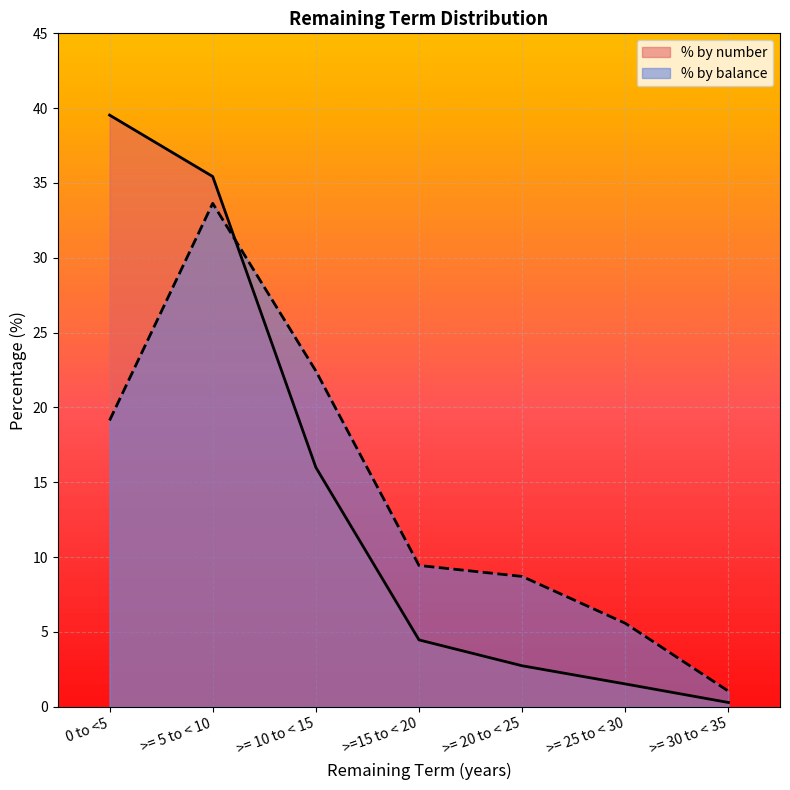

How many lines are shown in the chart?

2